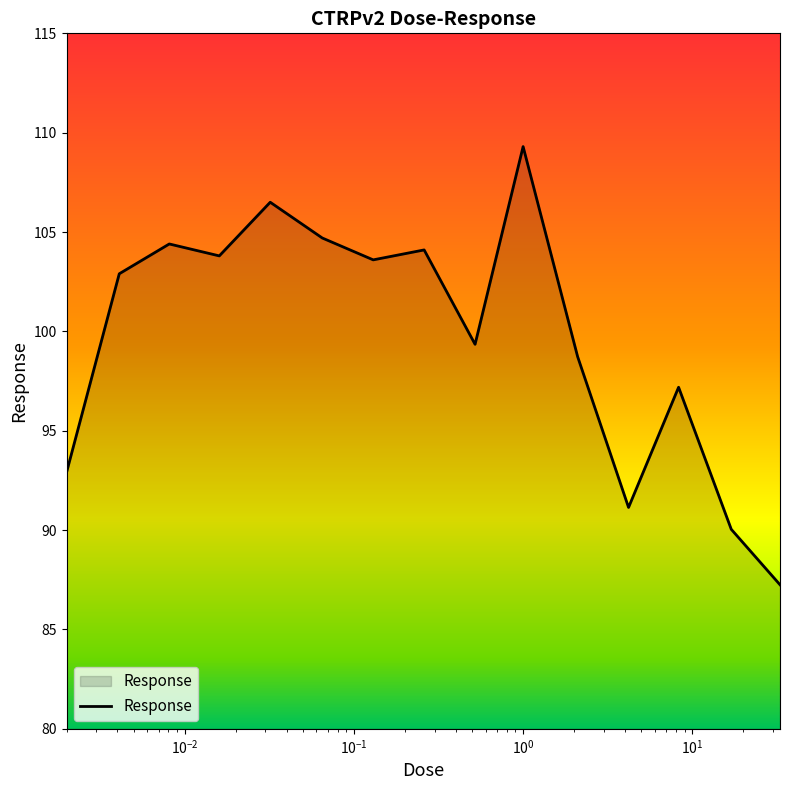

Count the number of categories in the chart.

15